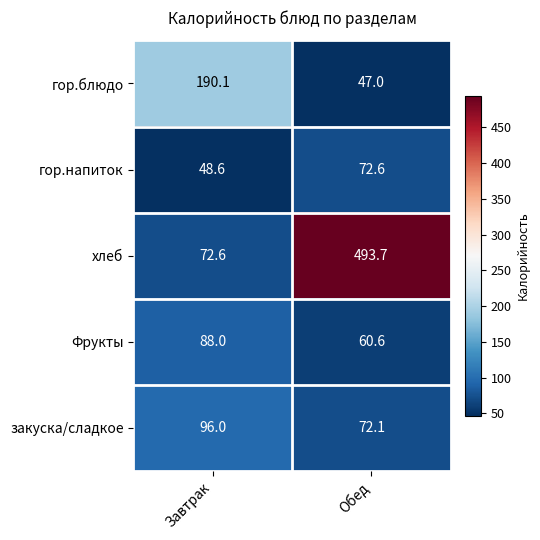

At which label is гор.напиток closest to 60?

Завтрак